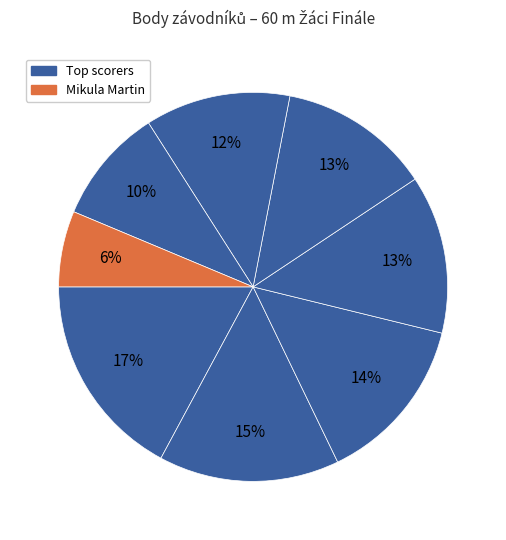

How many slices are in this pie chart?

8